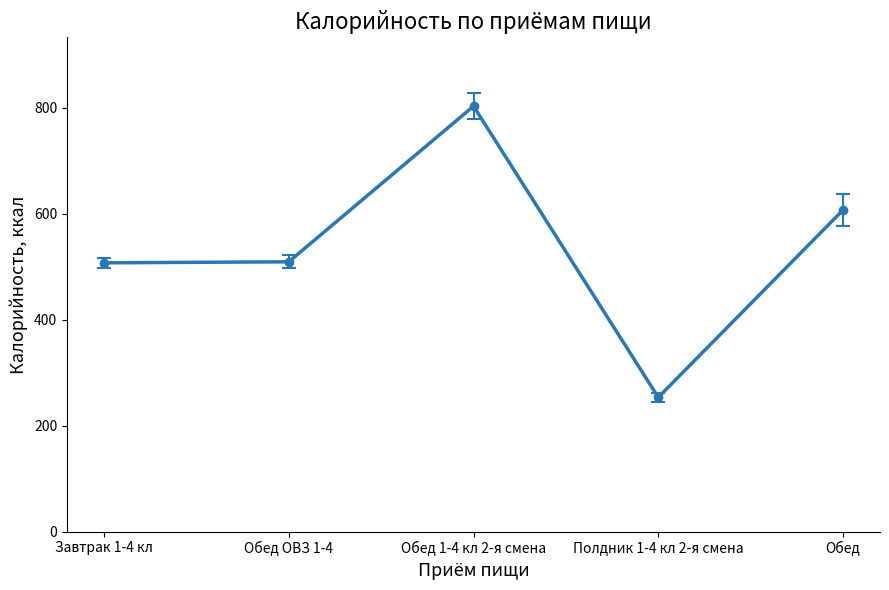

What is the average value?

536.1